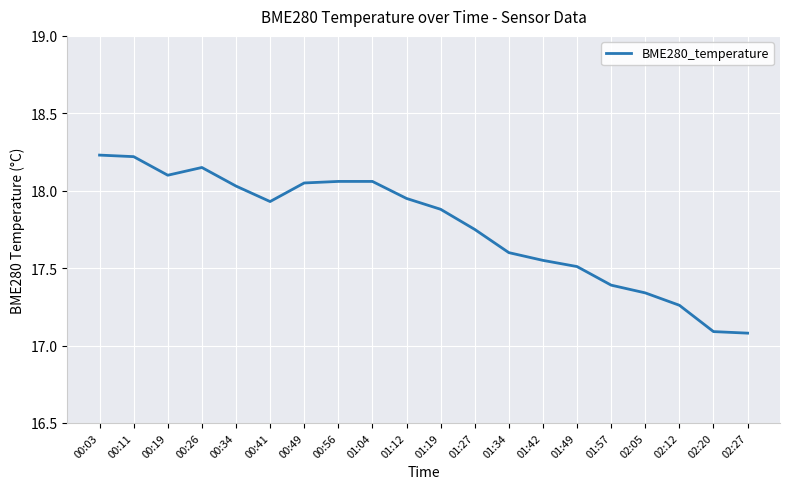

Which has a higher value, 02:12 or 01:04?

01:04